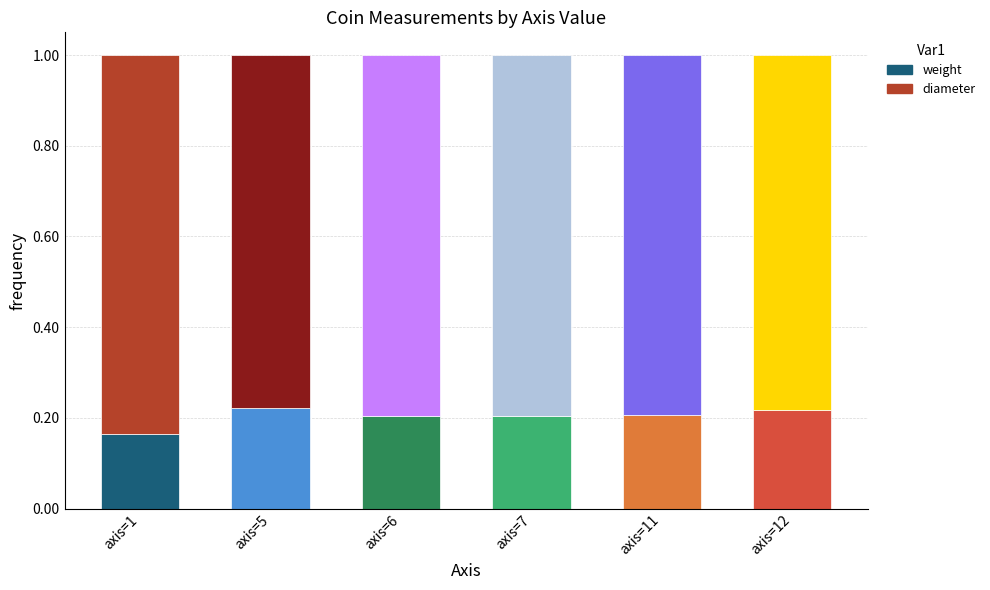

Which category has the lowest value in the weight series?

axis=1